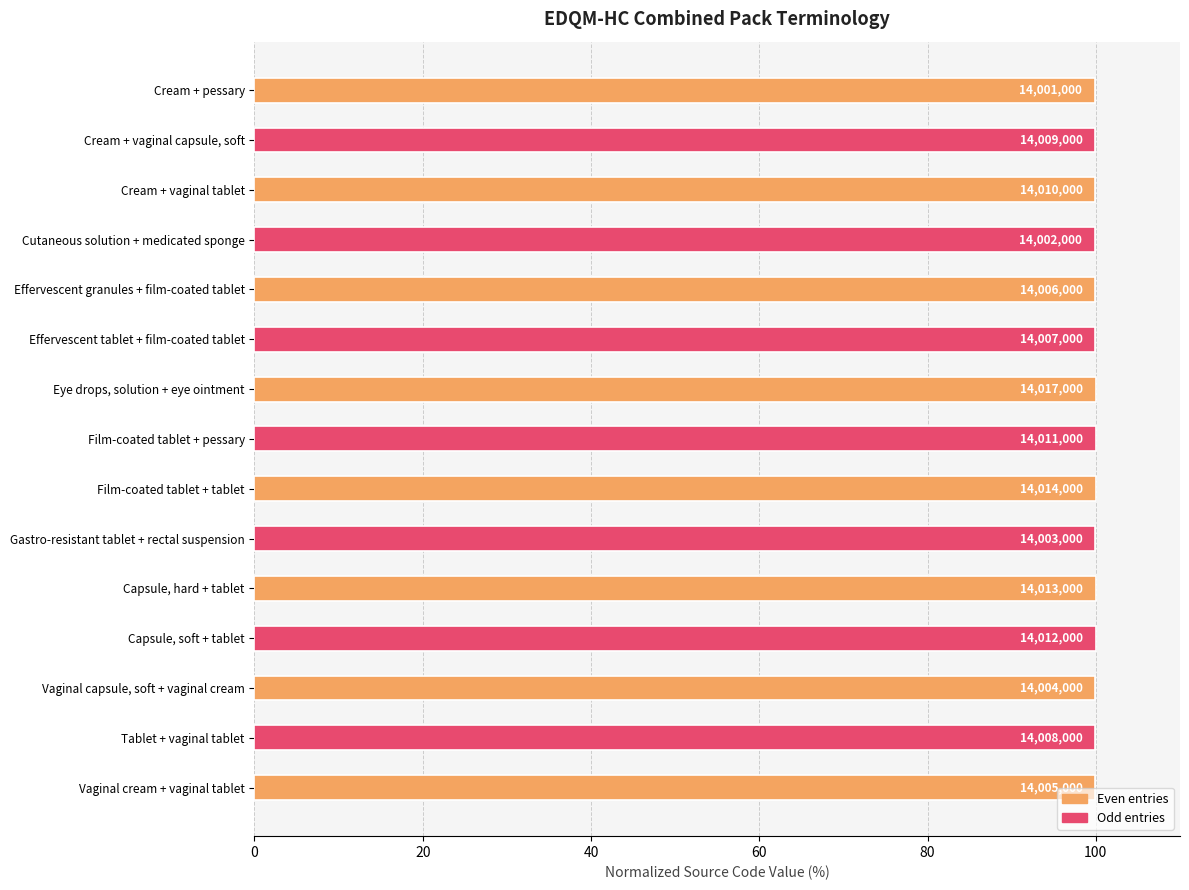

Are the bars horizontal?

Yes